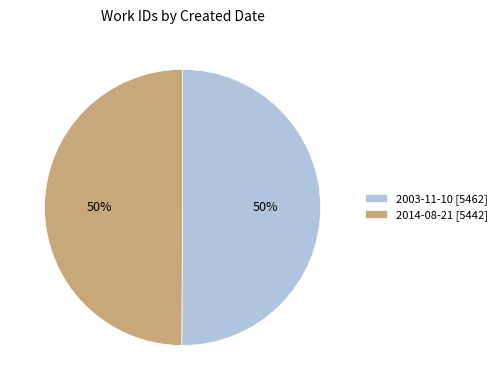

True or false: 2003-11-10 [5462] accounts for 50% of the total.

True